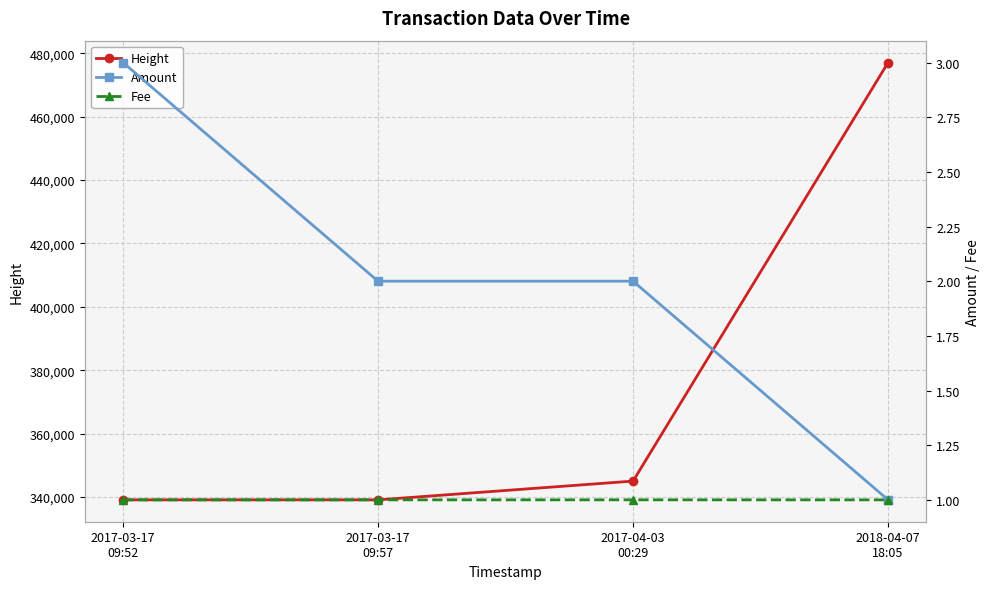

Reading left to right, list all the values displayed in this chart.

Height: 339102.0	339104.0	345024.0	477088.0
Amount: 3.0	2.0	2.0	1.0
Fee: 1.0	1.0	1.0	1.0